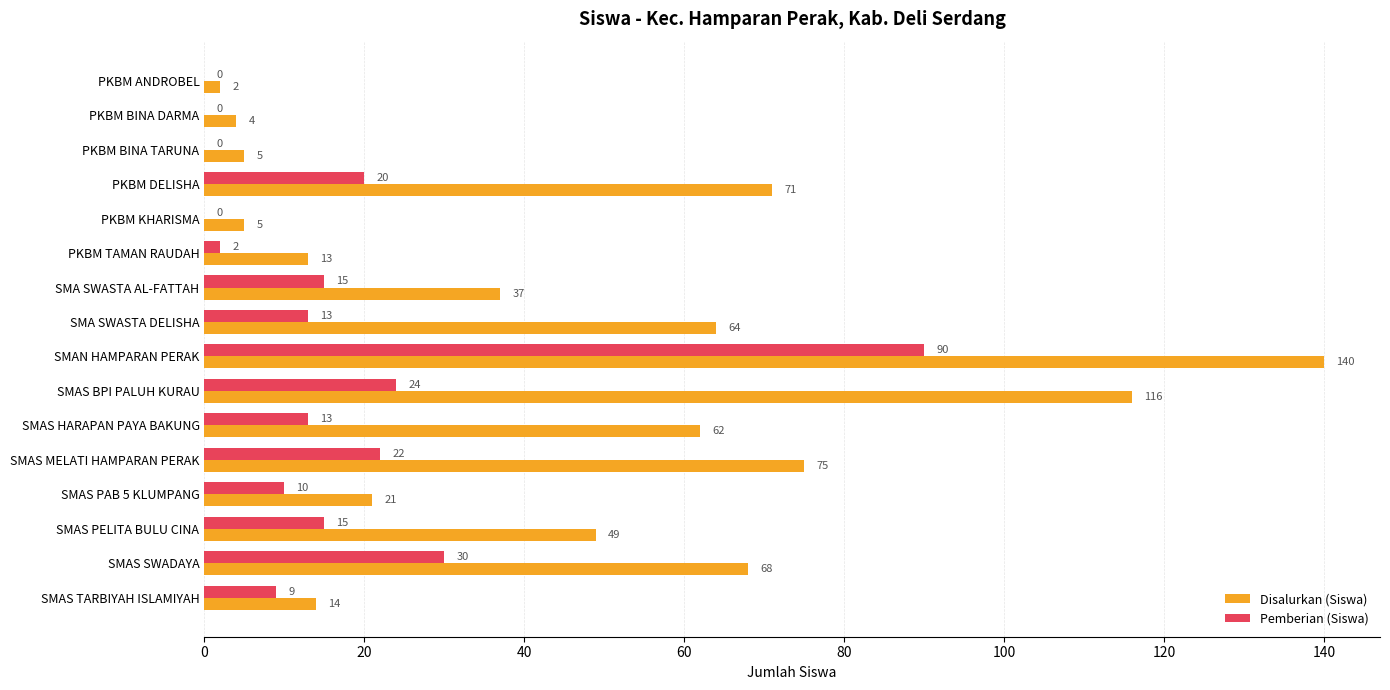

Read the Pemberian (Siswa) value at PKBM DELISHA, to the nearest 10.

20